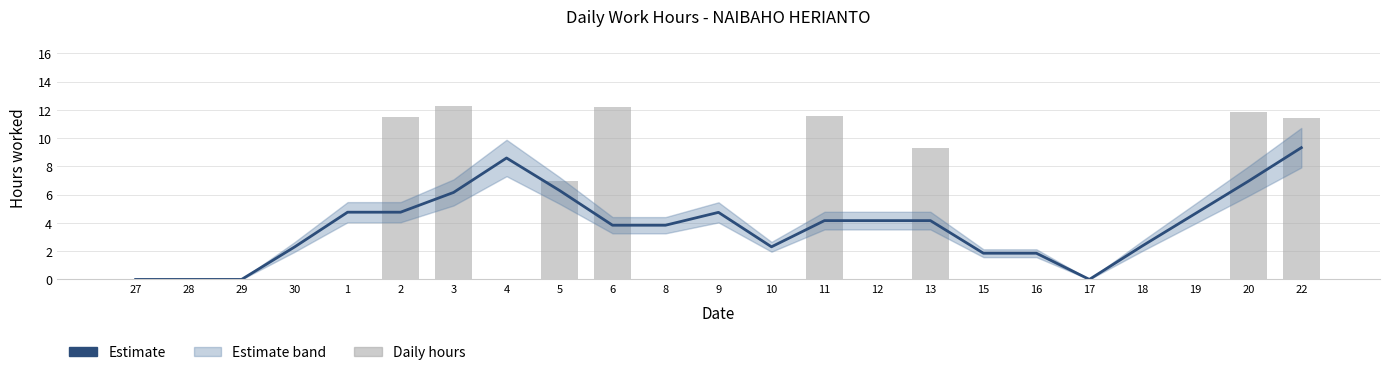

At 28, list the series in order from smallest to largest.

Estimate, Daily hours